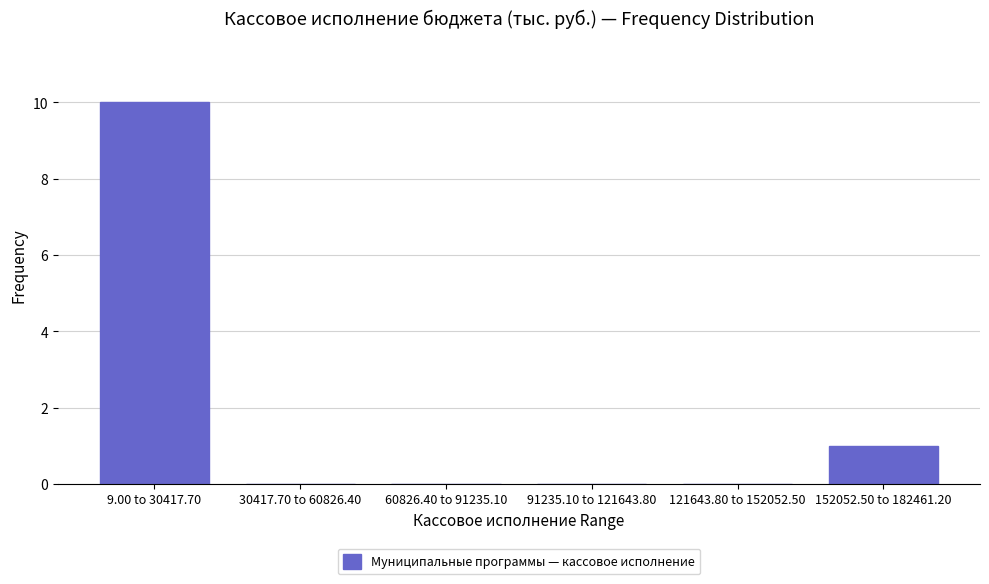

Reading right to left, extract all data points from this chart.

152052.50 to 182461.20=1	121643.80 to 152052.50=0	91235.10 to 121643.80=0	60826.40 to 91235.10=0	30417.70 to 60826.40=0	9.00 to 30417.70=10